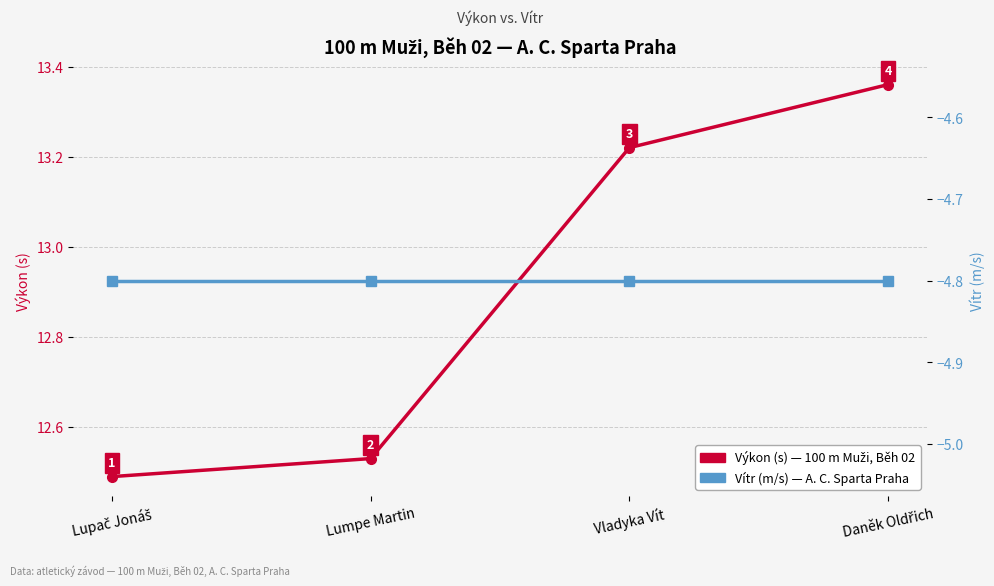

Which series has the largest total across all categories?

Výkon (s)